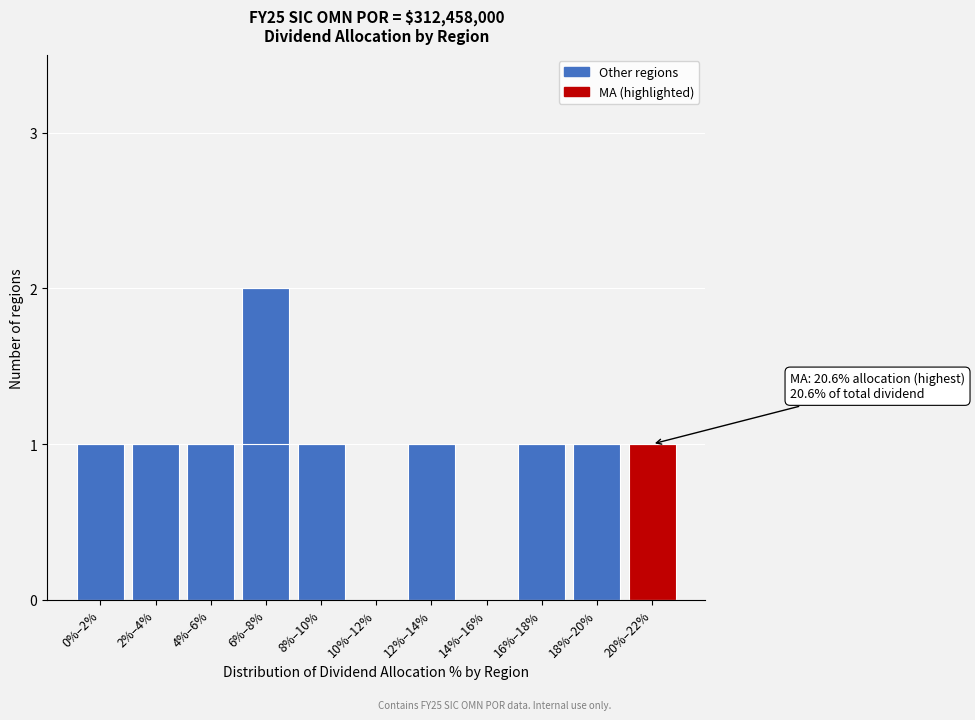

Reading right to left, list all the values displayed in this chart.

20%–22%=1	18%–20%=1	16%–18%=1	14%–16%=0	12%–14%=1	10%–12%=0	8%–10%=1	6%–8%=2	4%–6%=1	2%–4%=1	0%–2%=1